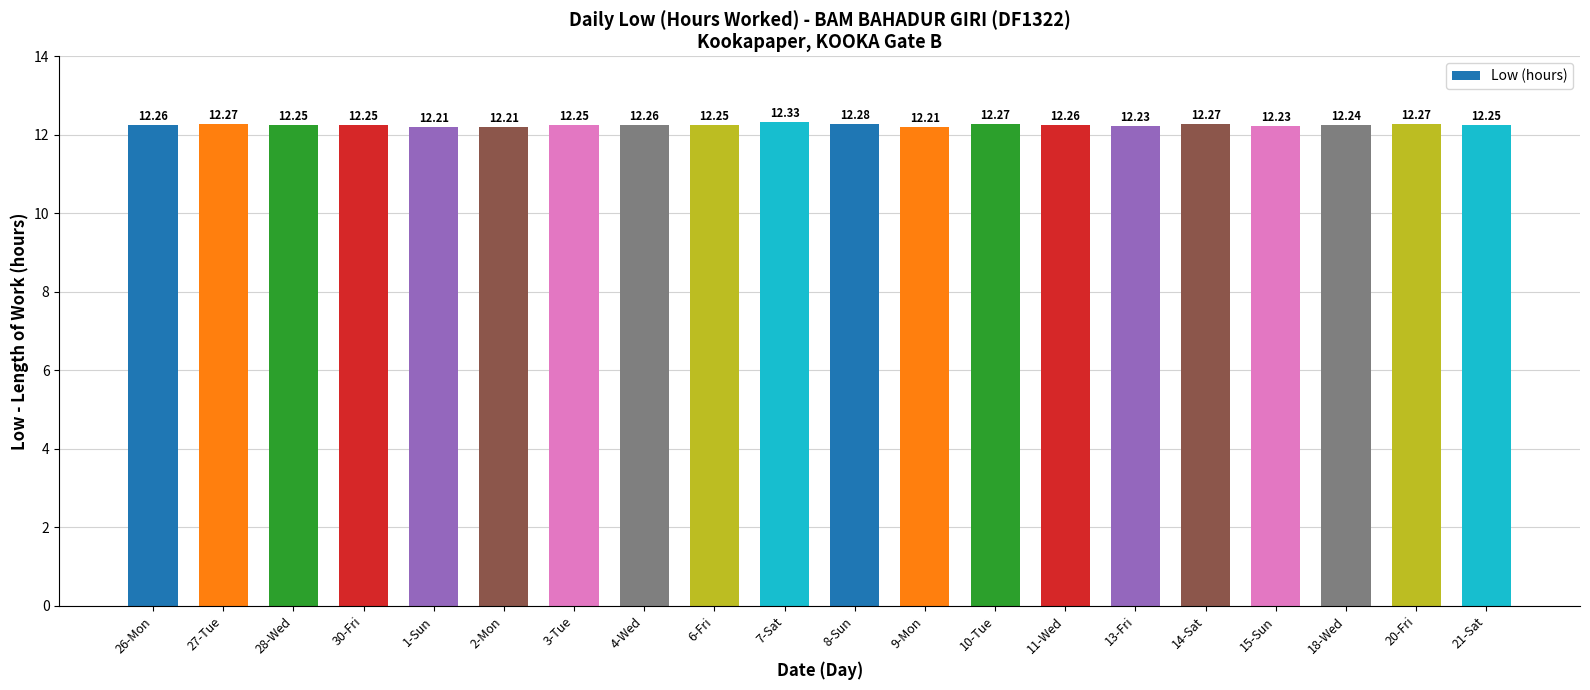

At which category does the chart reach its peak across all series?

7-Sat